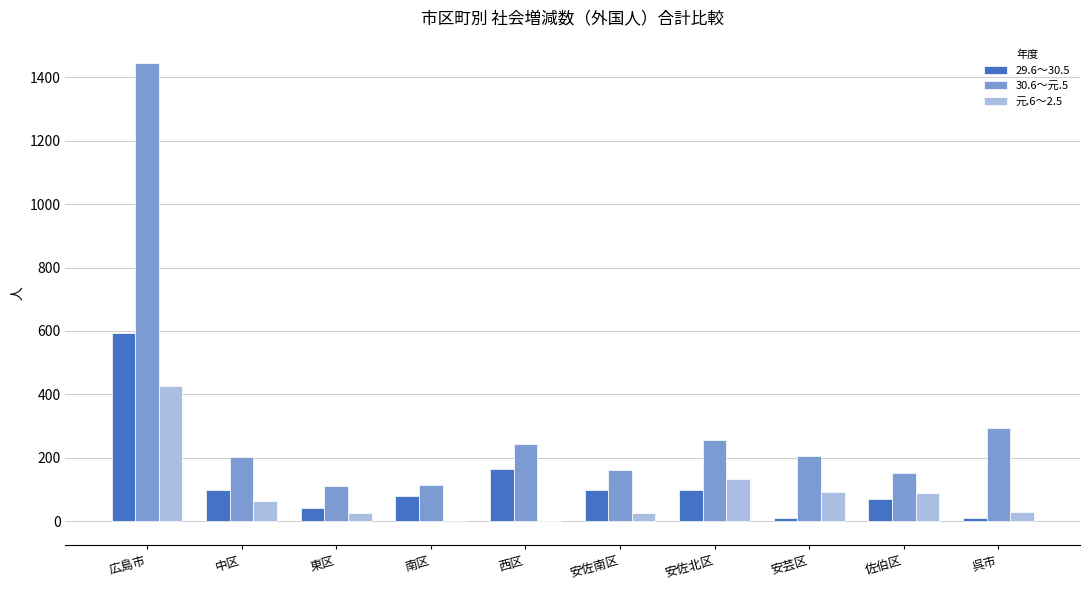

What is the sum of all 29.6～30.5 values?

1263